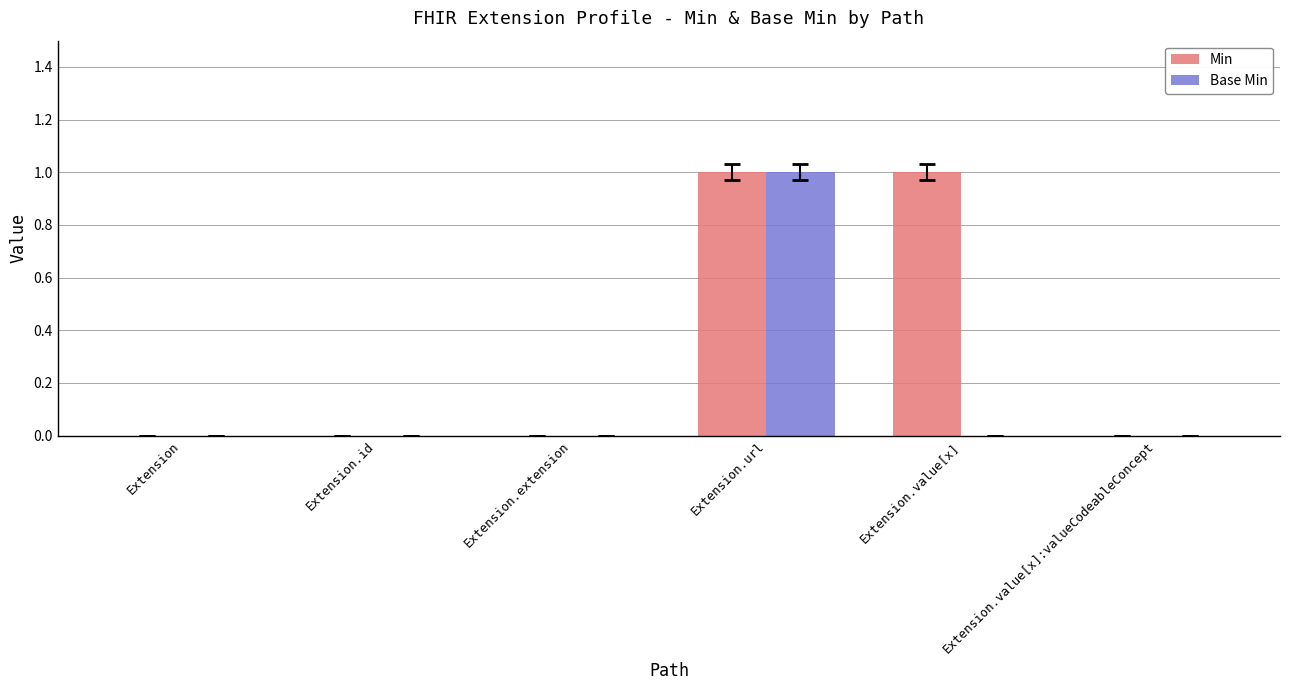

What is the difference between the Min values at Extension.url and Extension.id?

1